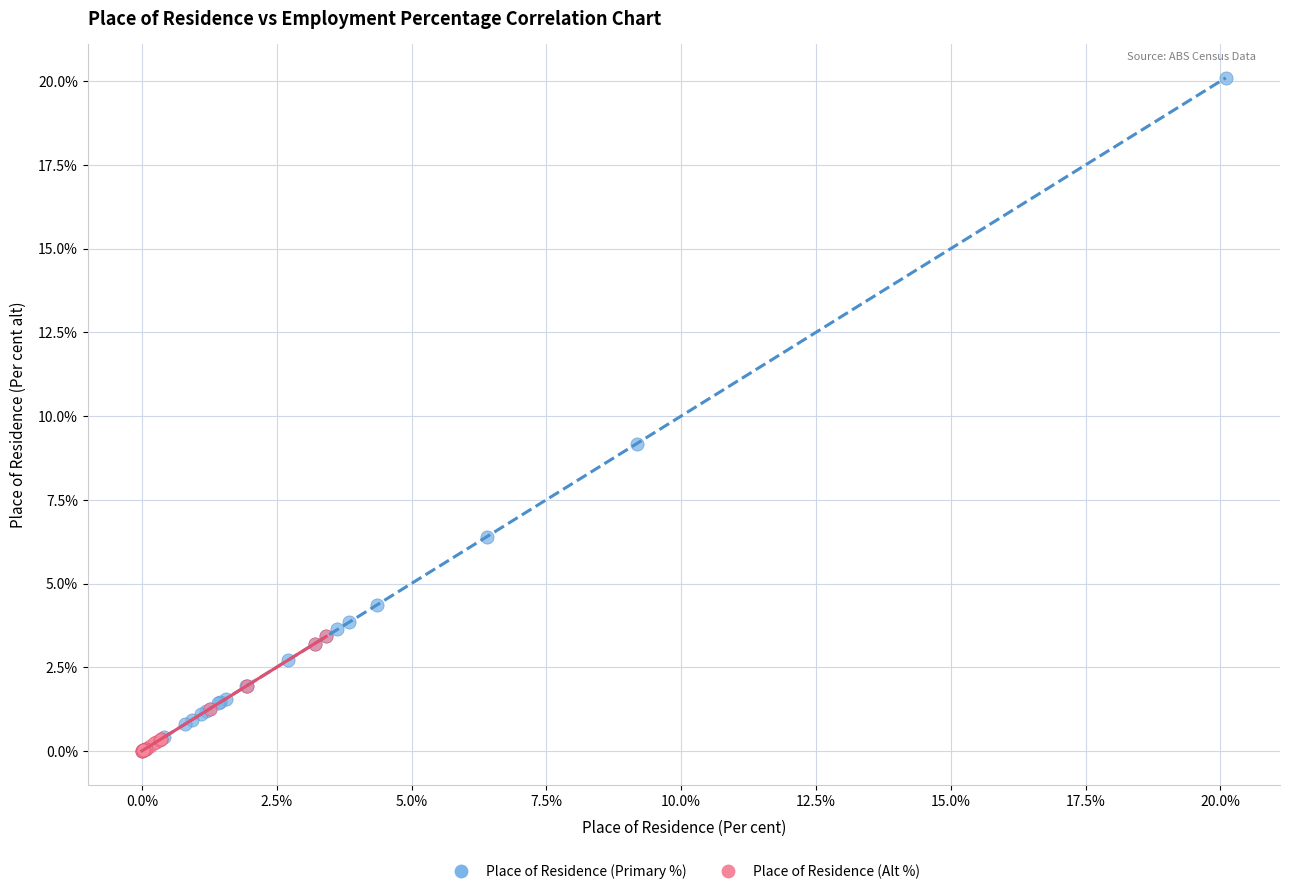

Which series contains the highest Y value?

Place of Residence (Primary %)